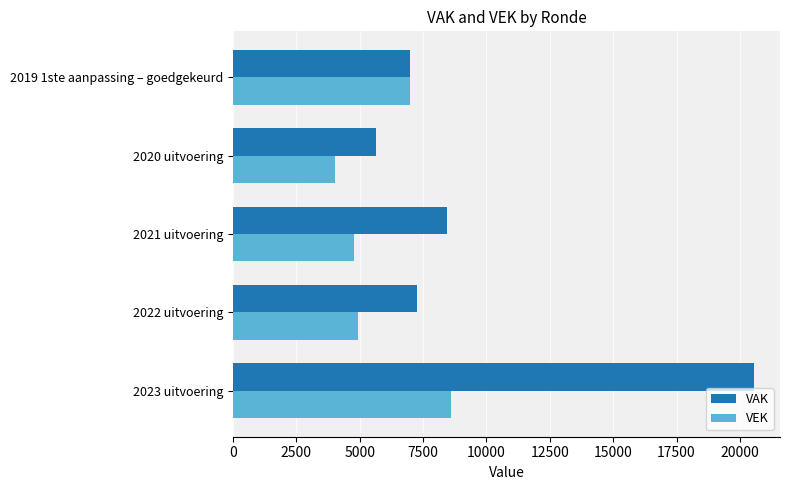

What is the sum of the VAK values at 2020 uitvoering and 2019 1ste aanpassing – goedgekeurd?

12625